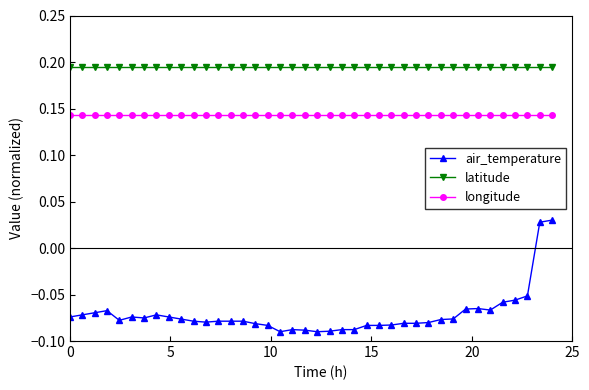

True or false: air_temperature and longitude intersect in this chart.

False